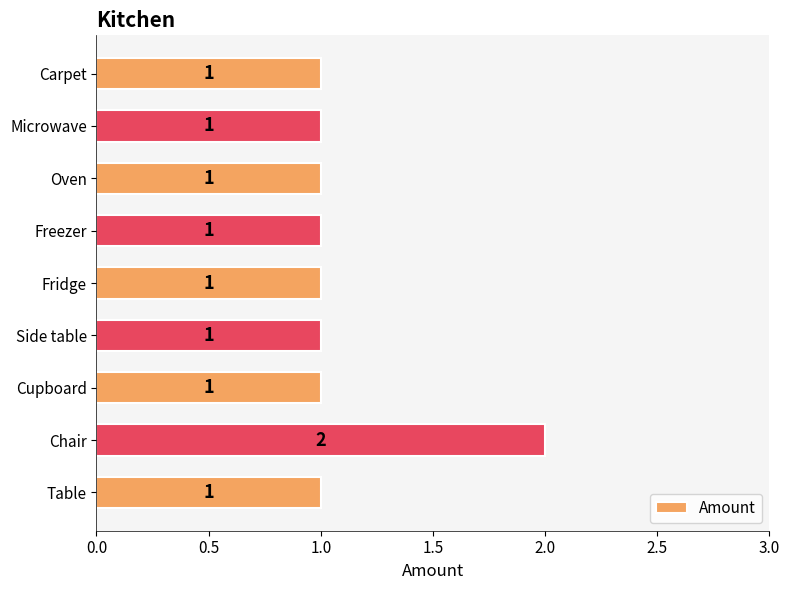

How many data points does each series have?

9